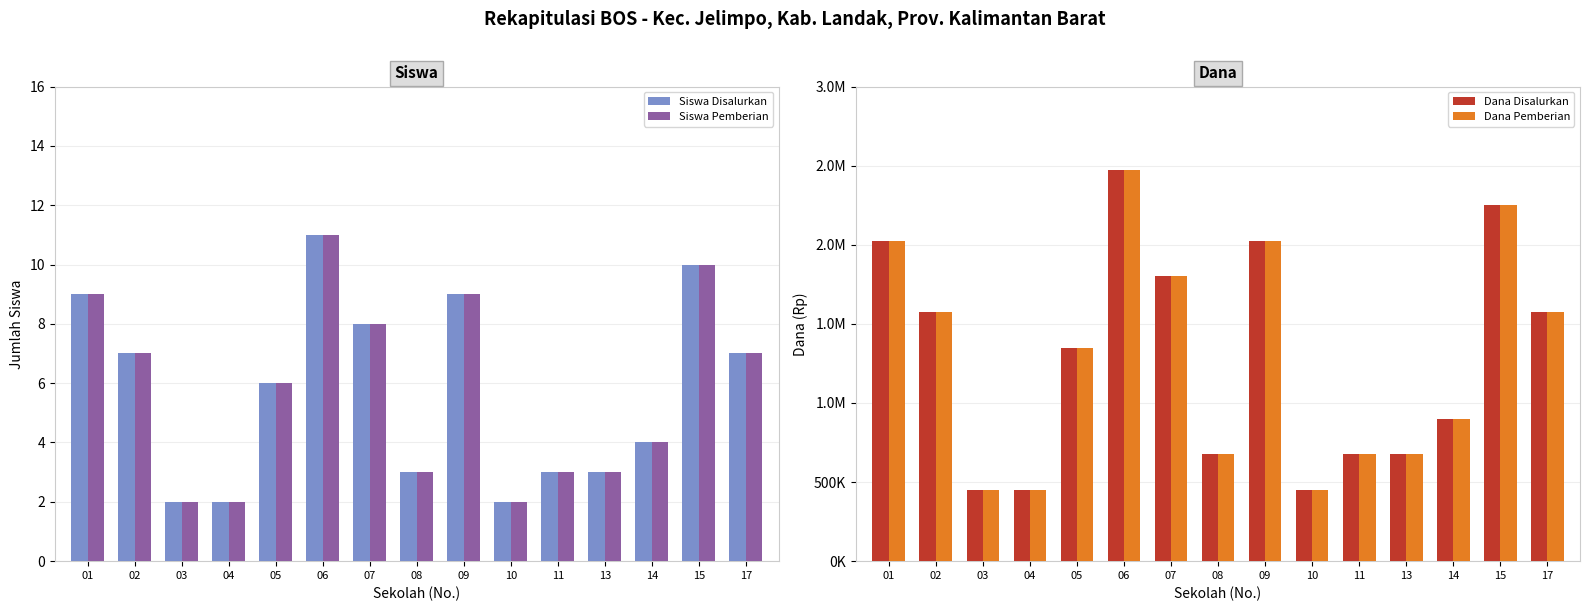

Which series has the widest spread of values?

Dana Disalurkan